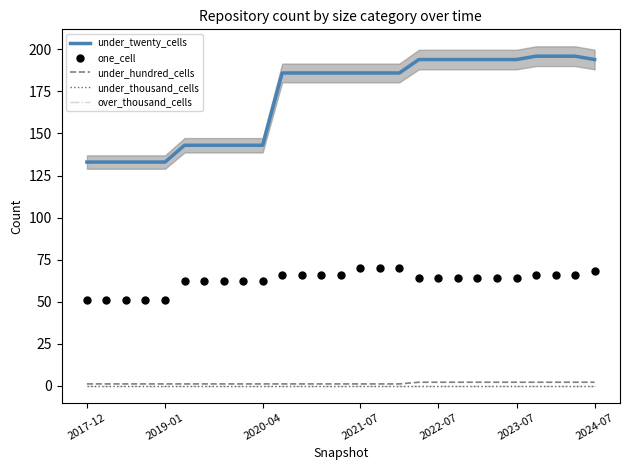

Is it true that under_hundred_cells equals 3 at 2022-07?

False